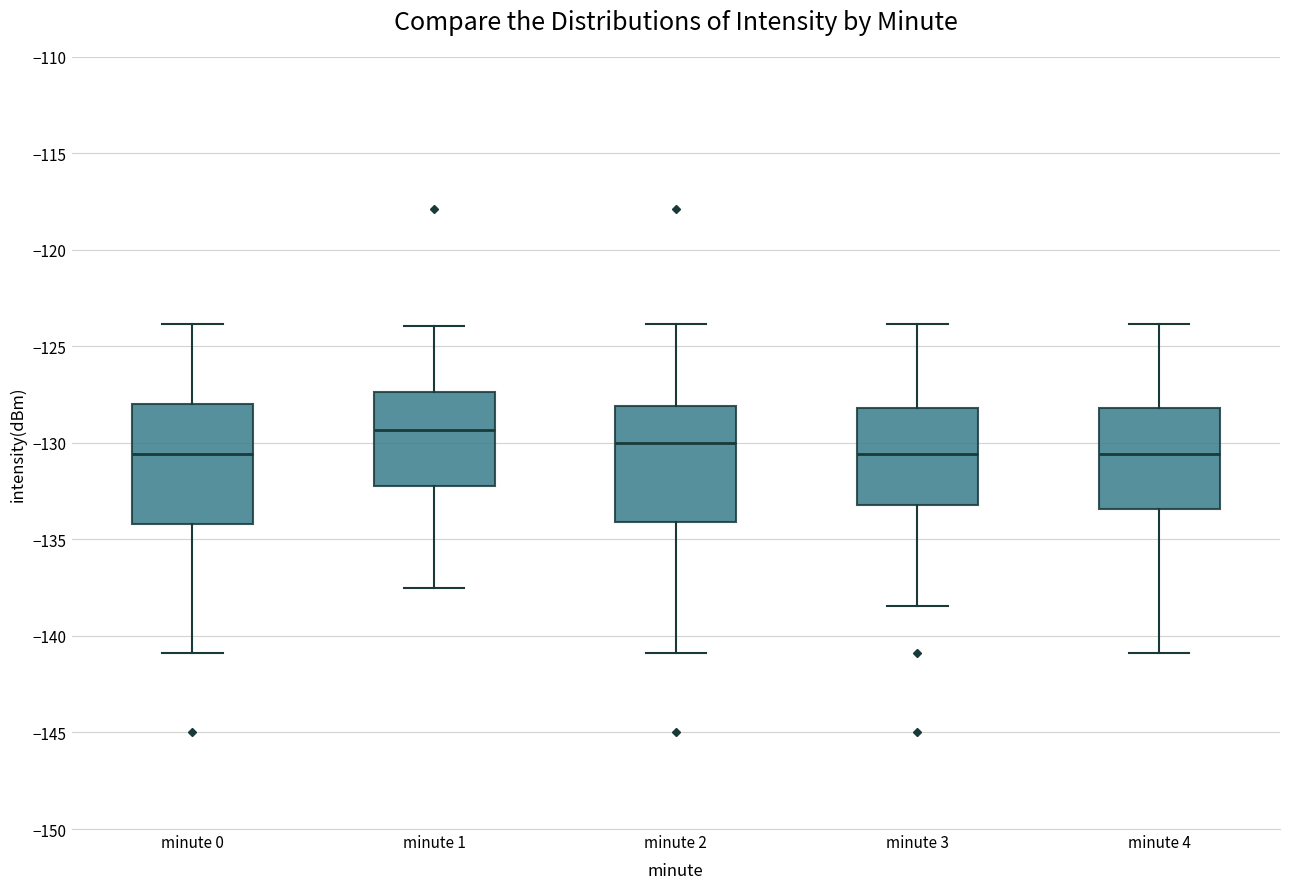

Reading left to right, transcribe this box plot: for each box, give where its median line is, the range the box spans, and where its two whiskers end, as read against the y-axis. The values are not printed on the chart, so give them approximately, as read against the axis.

minute 0: median -130.5, box -134.0 to -128.0, whiskers -141.0 to -124.0
minute 1: median -129.5, box -132.0 to -127.5, whiskers -137.5 to -124.0
minute 2: median -130.0, box -134.0 to -128.0, whiskers -141.0 to -124.0
minute 3: median -130.5, box -133.0 to -128.0, whiskers -138.5 to -124.0
minute 4: median -130.5, box -133.5 to -128.0, whiskers -141.0 to -124.0